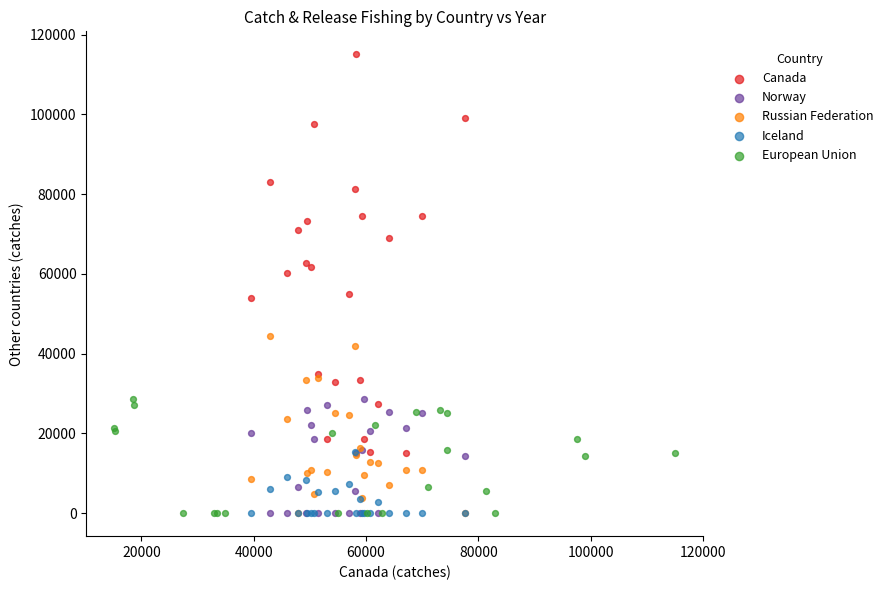

Which series reaches the maximum Y coordinate?

Canada